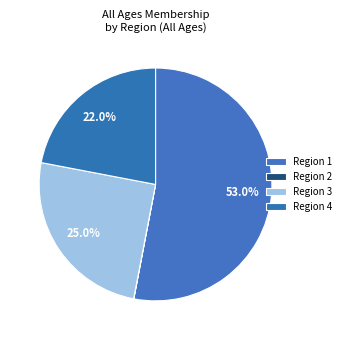

Do Region 2 and Region 3 together represent more than half of the pie?

No